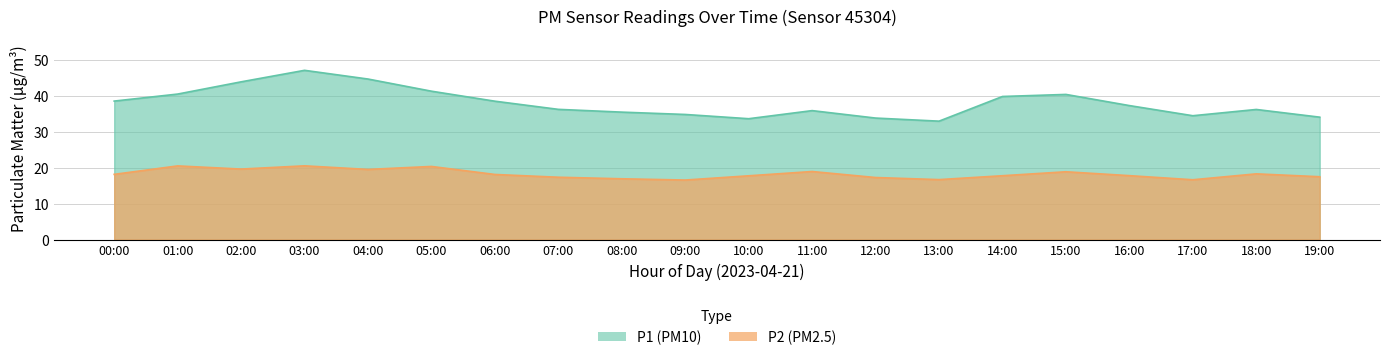

At which label does P1 first exceed 37?

00:00